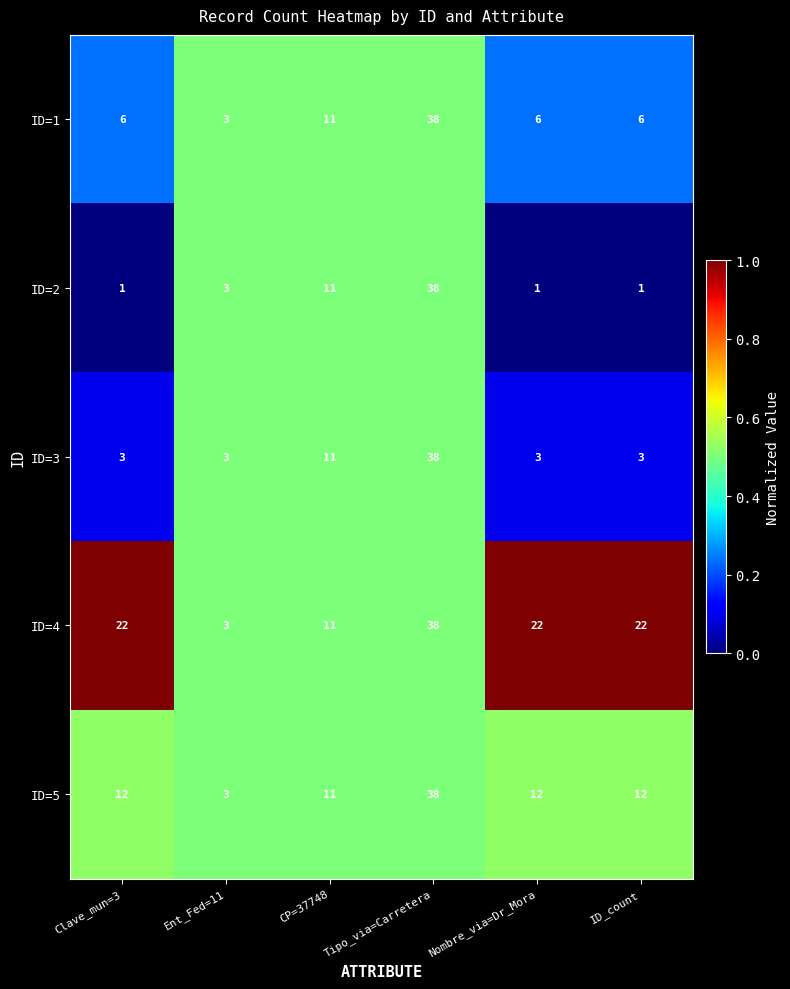

What value does the ID=3 series have at Ent_Fed=11?

3